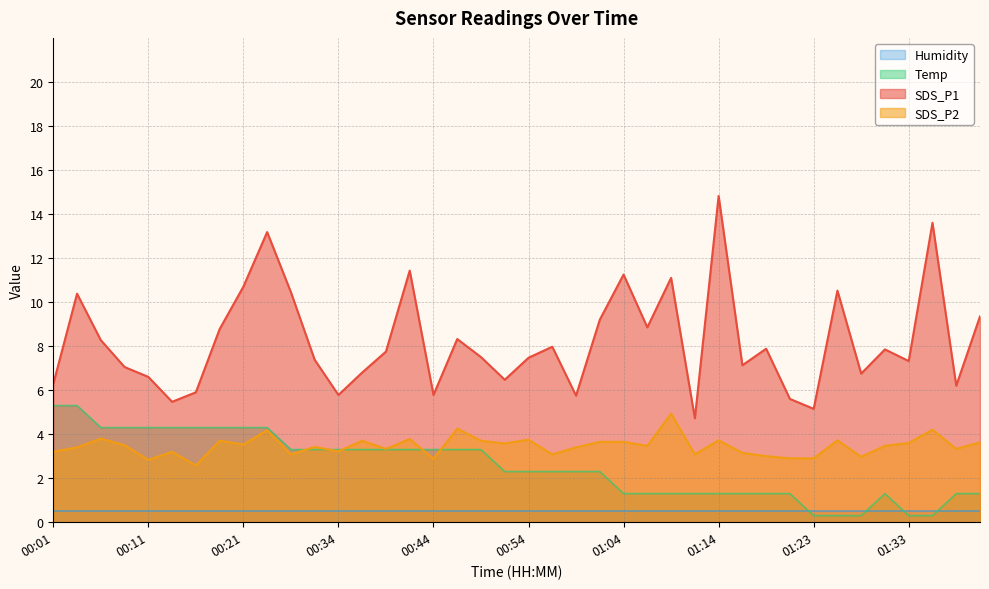

How many interior local peaks does the Temp series have?

1